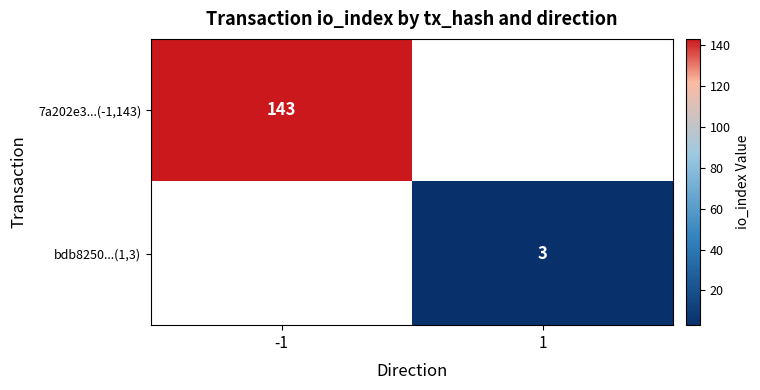

Is the value of bdb8250...(1,3) at 1 greater than the value of 7a202e3...(-1,143) at -1?

No